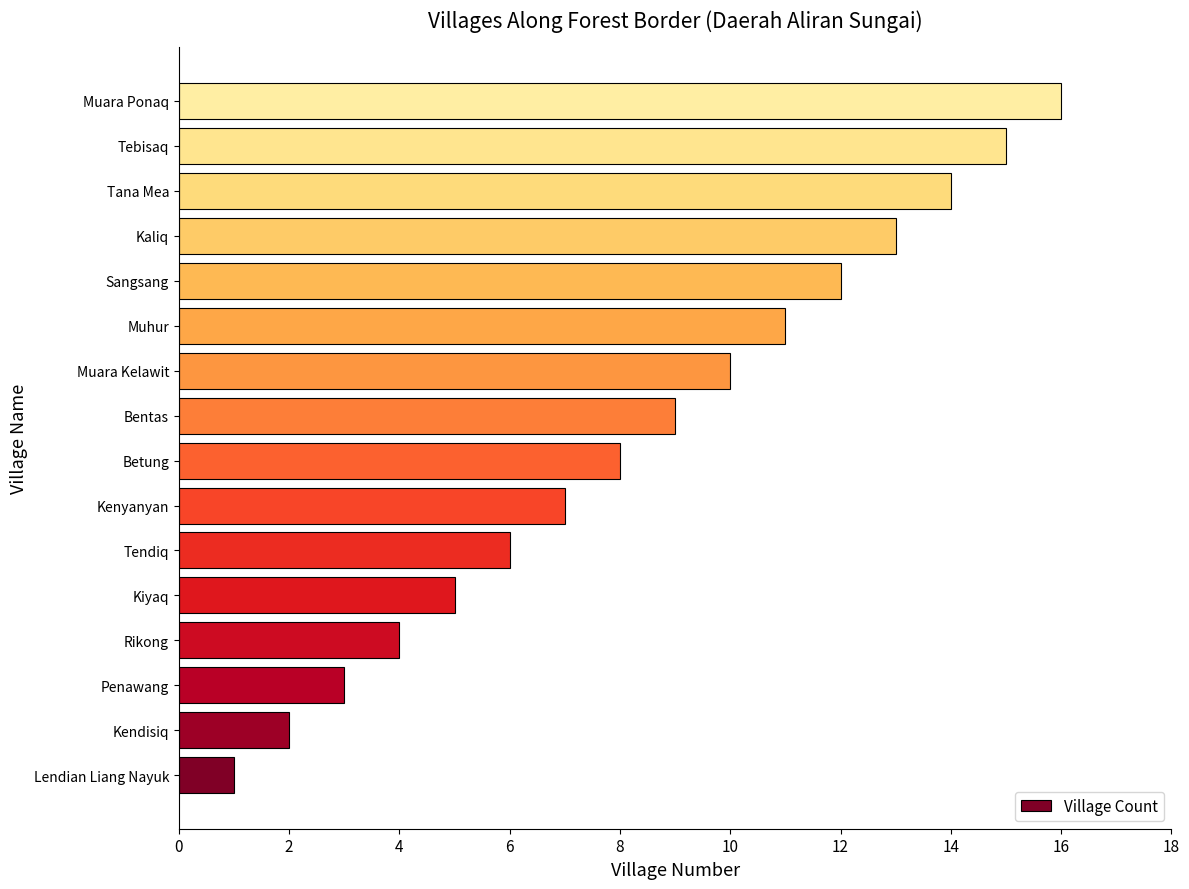

Which has a higher value, Bentas or Muara Ponaq?

Muara Ponaq